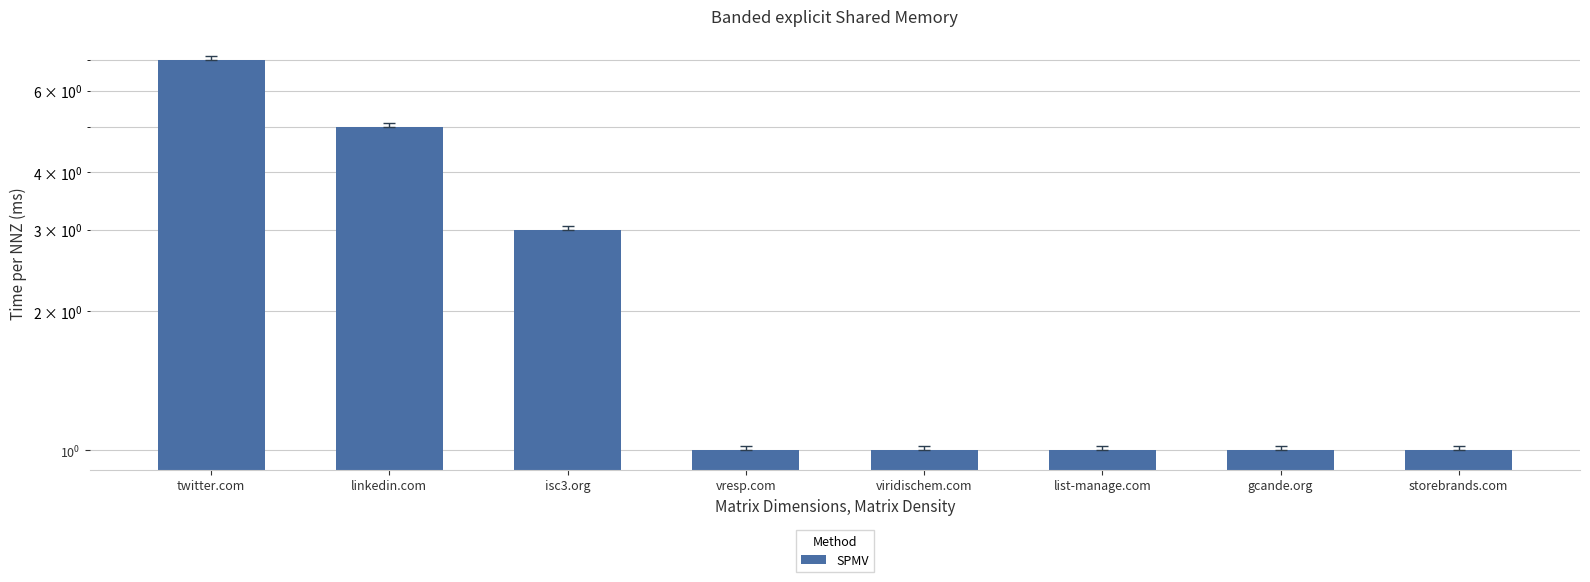

What is the label of the 7th bar from the right?

linkedin.com